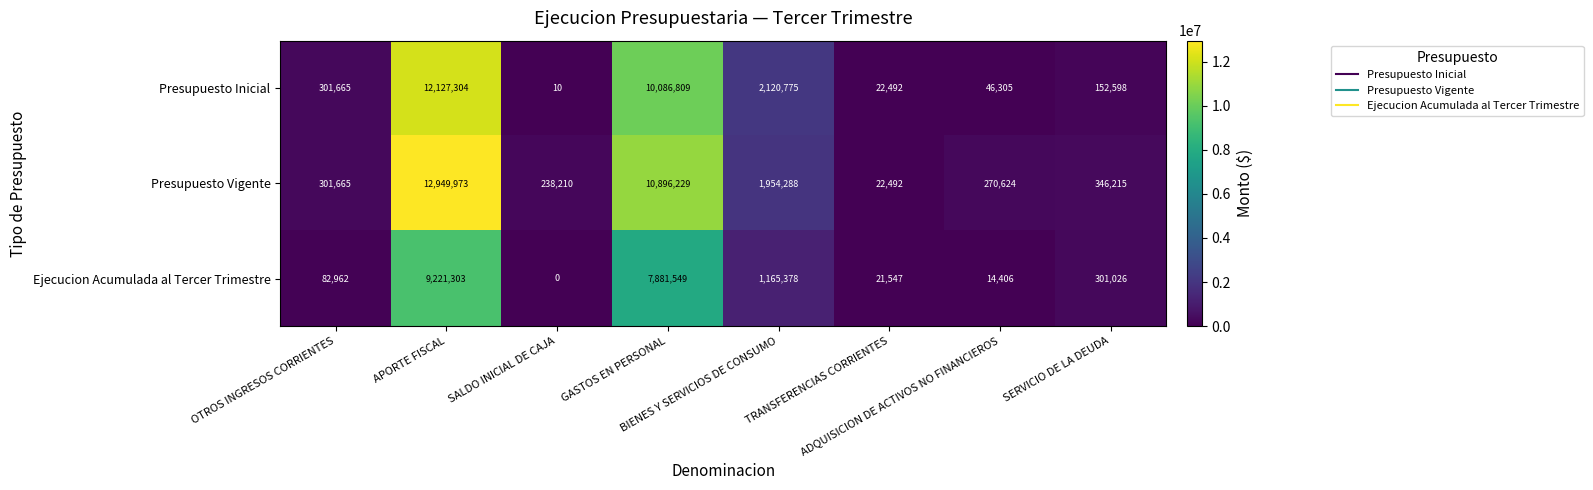

What is the total value across all series at OTROS INGRESOS CORRIENTES?

686292